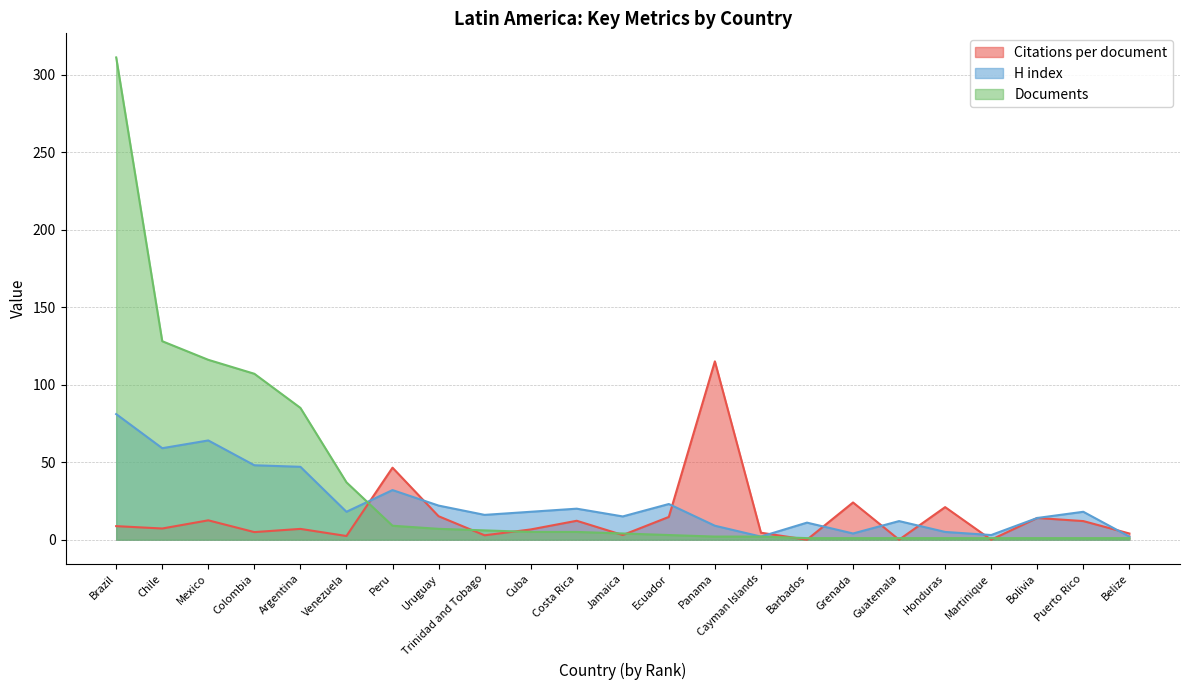

What is the spread (max minus min) of values at Barbados?

11.0